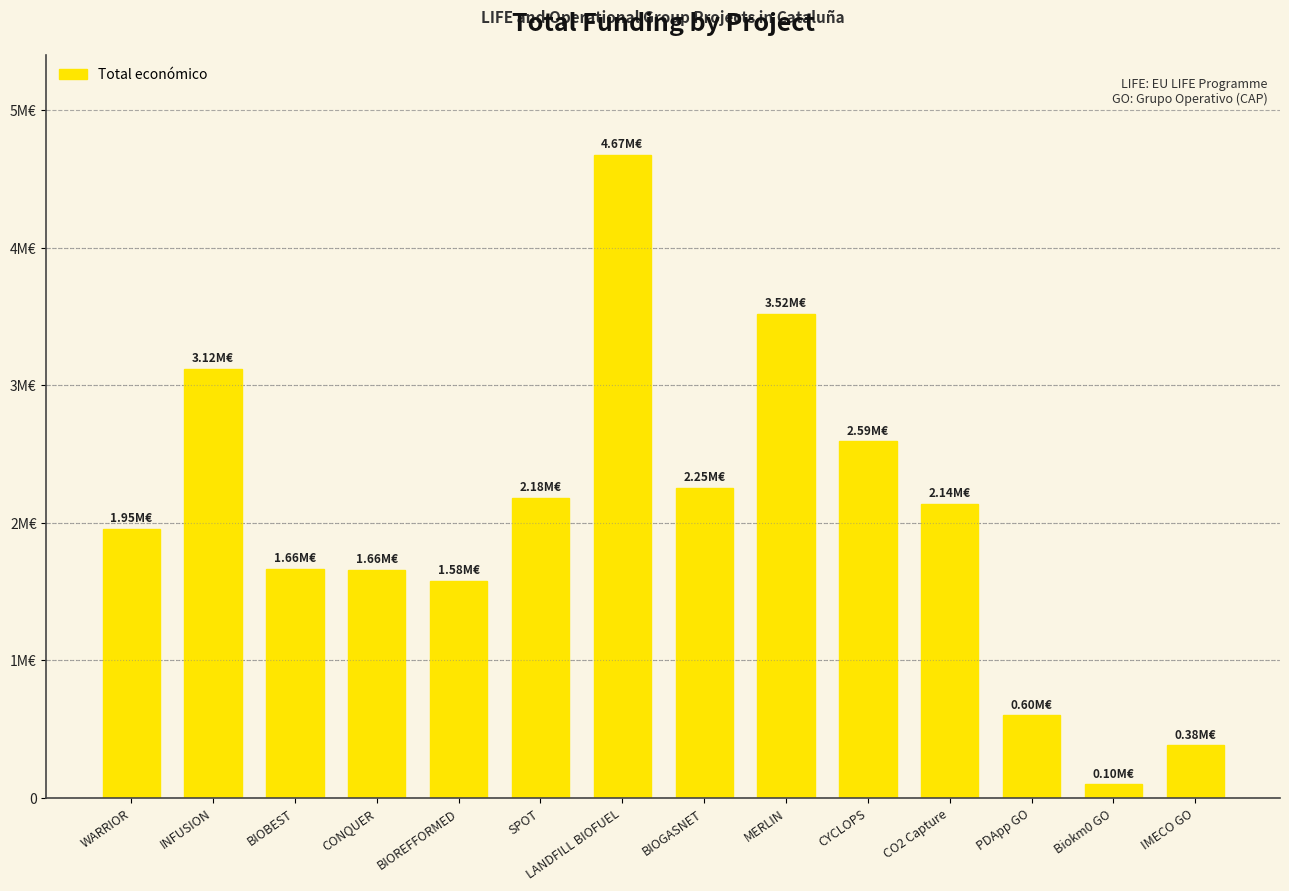

What is the label of the 8th bar from the right?

LANDFILL BIOFUEL